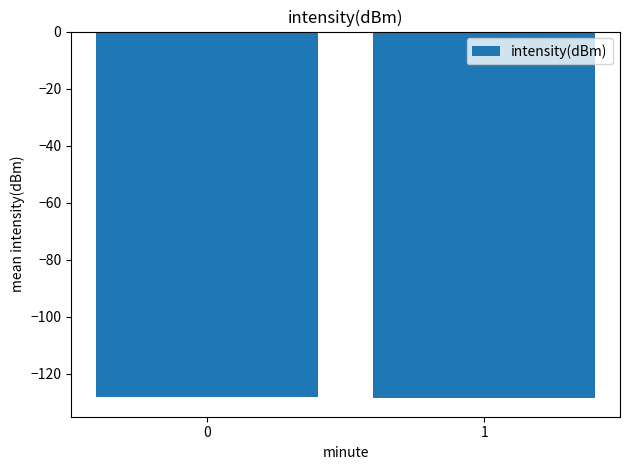

Reading left to right, transcribe all the data shown in this chart.

0=-128.1	1=-128.7